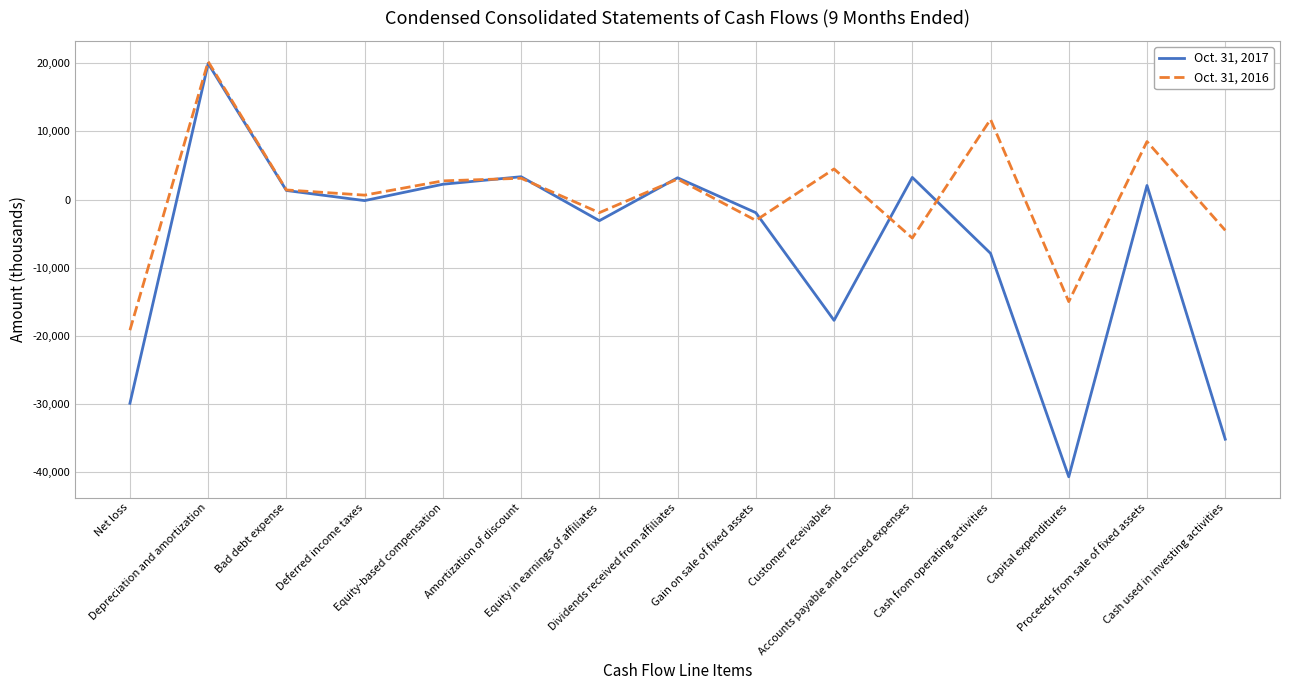

Which series ends up on top after the final intersection of Oct. 31, 2017 and Oct. 31, 2016?

Oct. 31, 2016